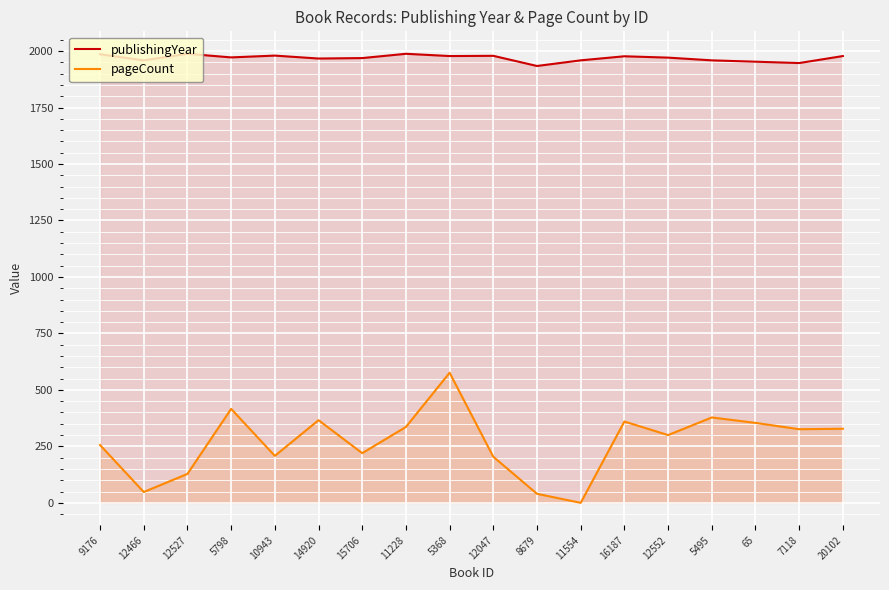

True or false: publishingYear and pageCount intersect in this chart.

False